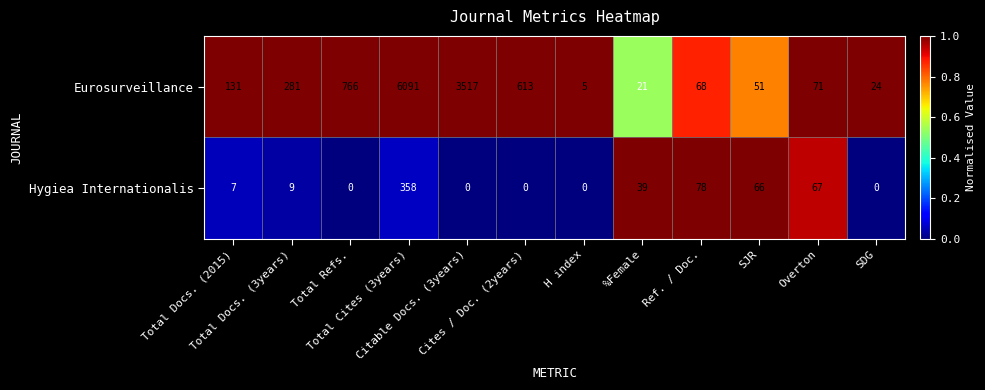

What is the difference between the maximum and minimum values in the Hygiea Internationalis series?

358